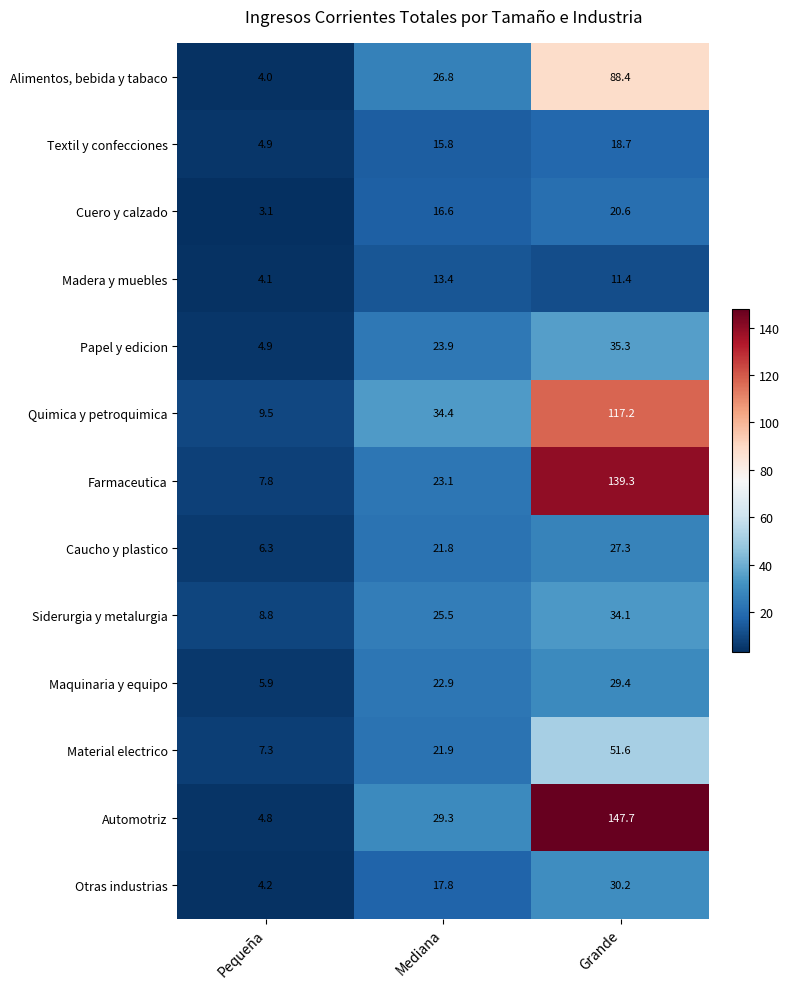

What is the average value of the Farmaceutica series?

56.7